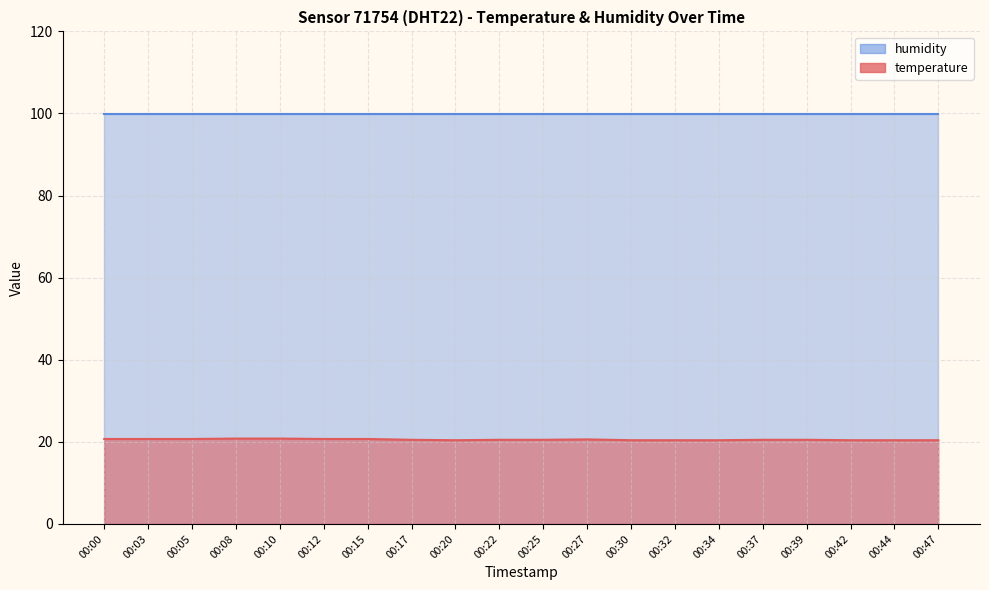

How many points are higher than both their immediate neighbors (excluding endpoints)?

1